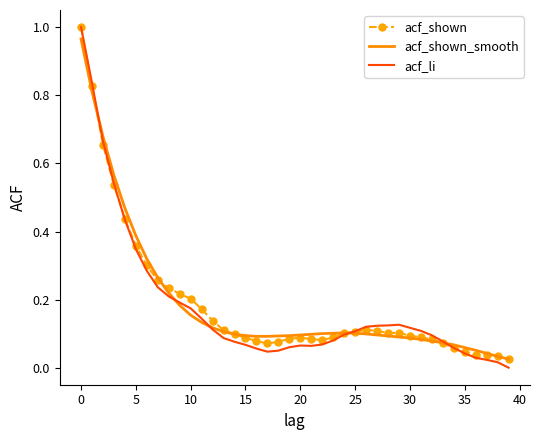

Which series has the widest spread of values?

acf_li